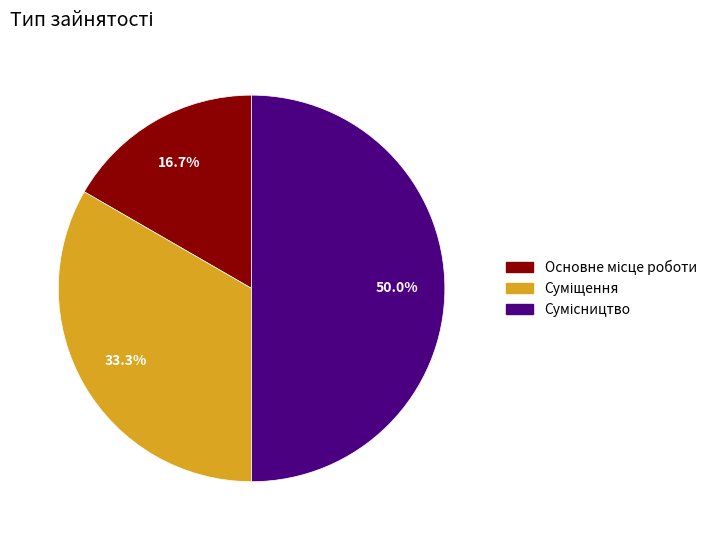

How many segments does this pie chart have?

3